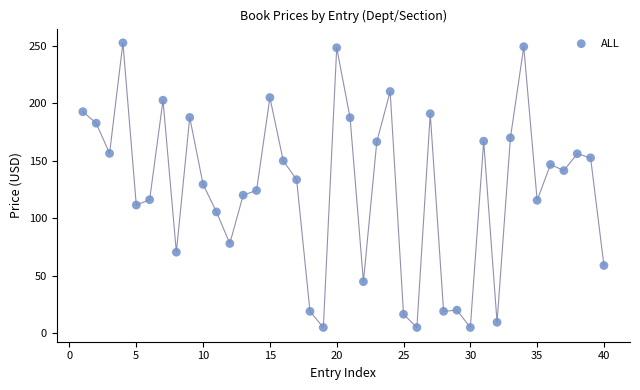

What is the range of X values (max minus min)?

39.0